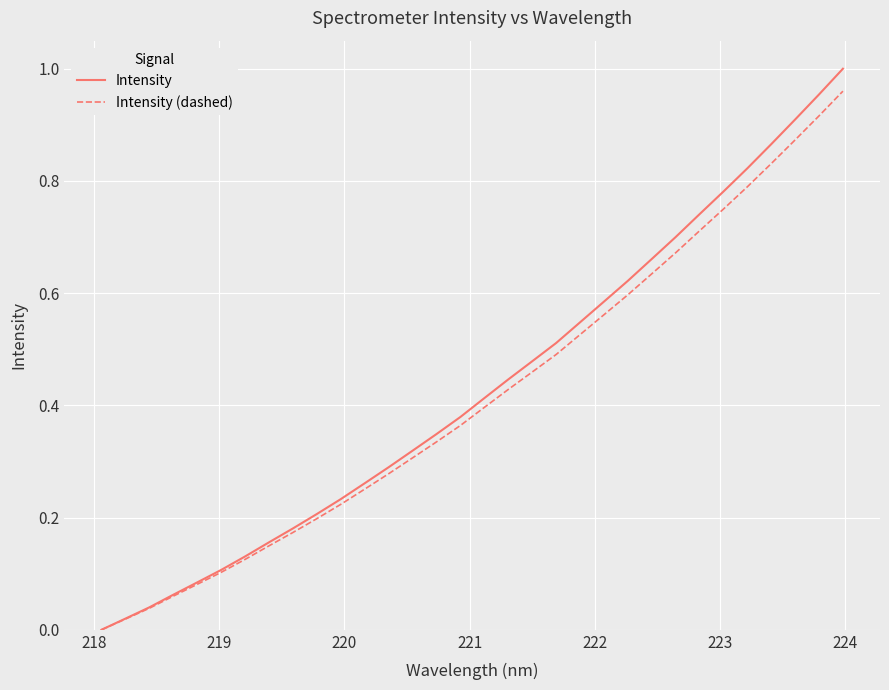

Which series has the largest range (max minus min)?

Intensity